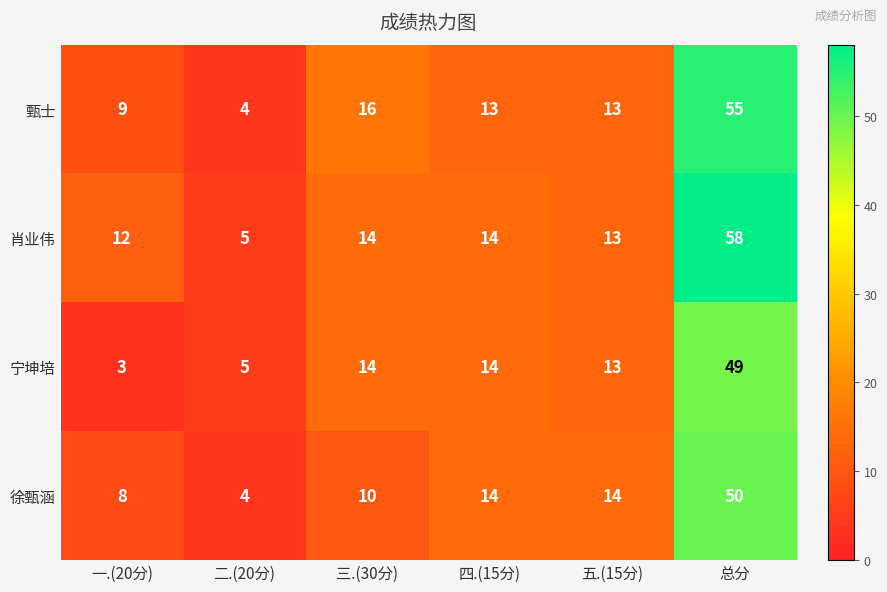

What is the total value across all series at 一.(20分)?

32